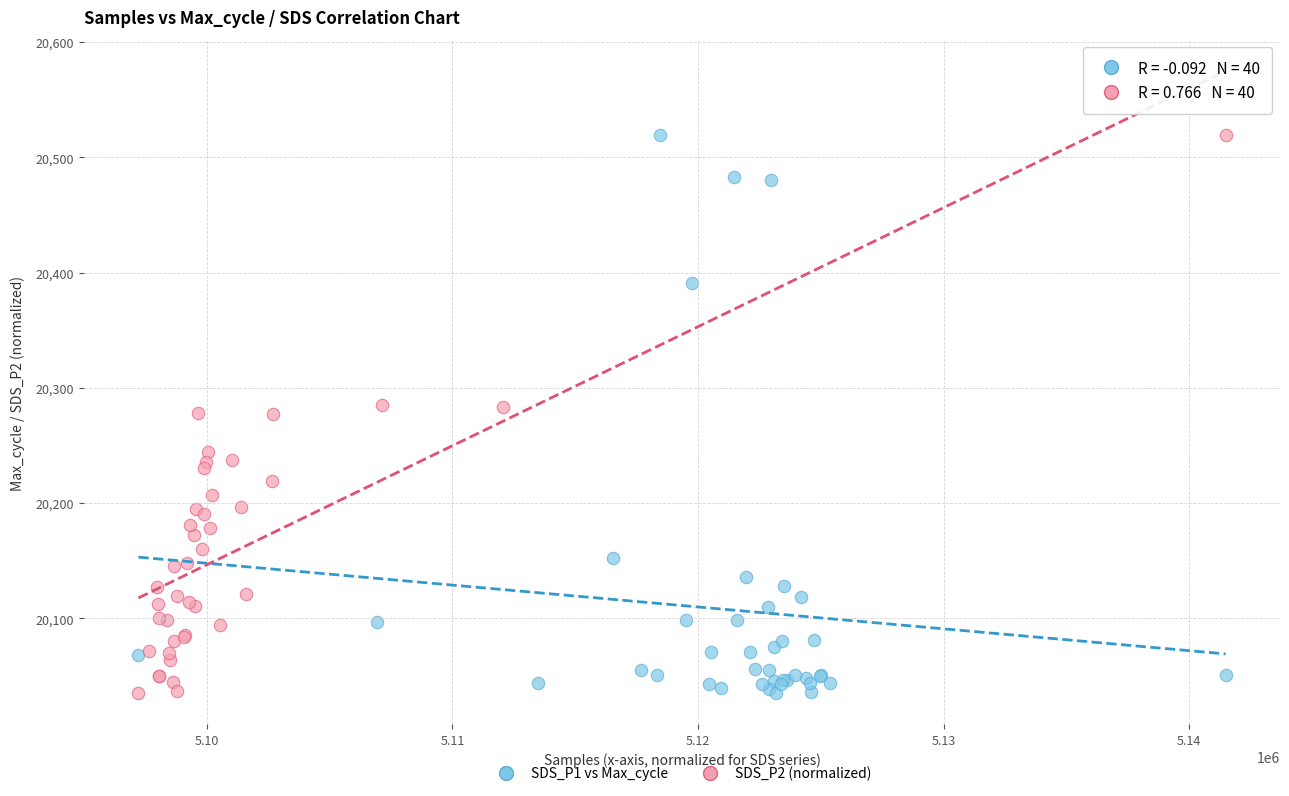

What are all the series names shown in the legend?

SDS_P1 vs Max_cycle, SDS_P2 (normalized)